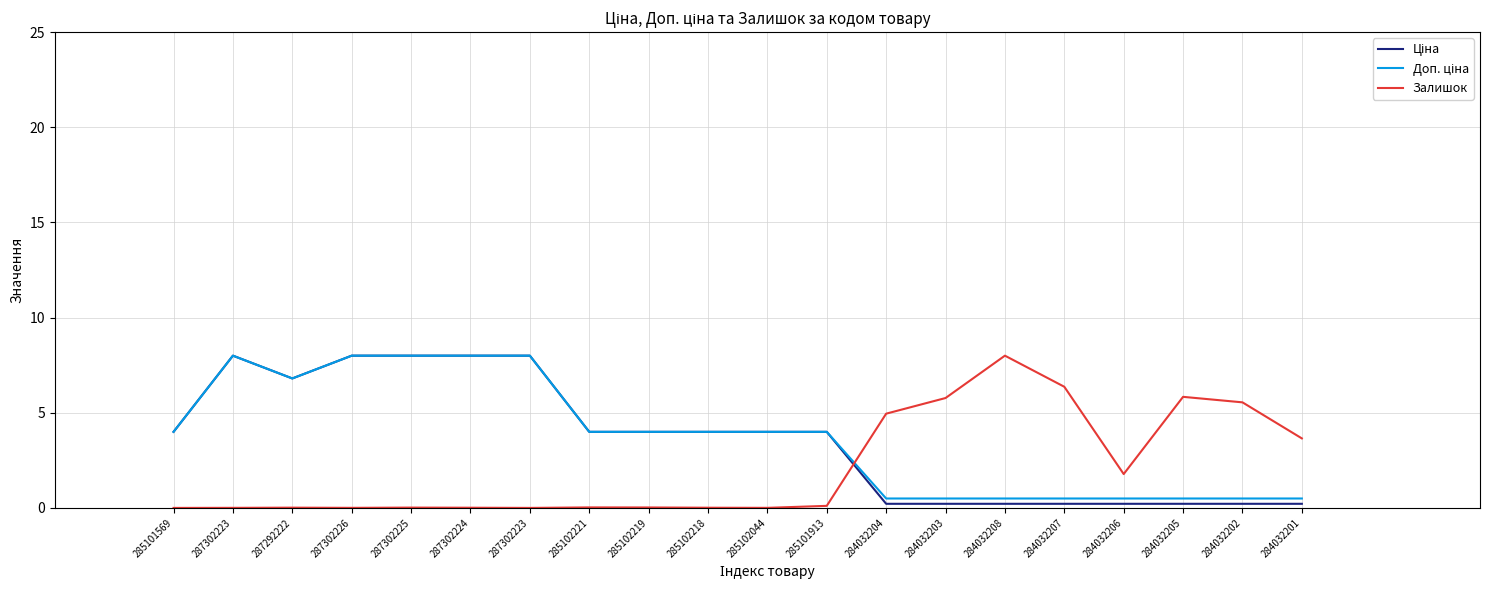

Is this an area chart (filled region under the line)?

No